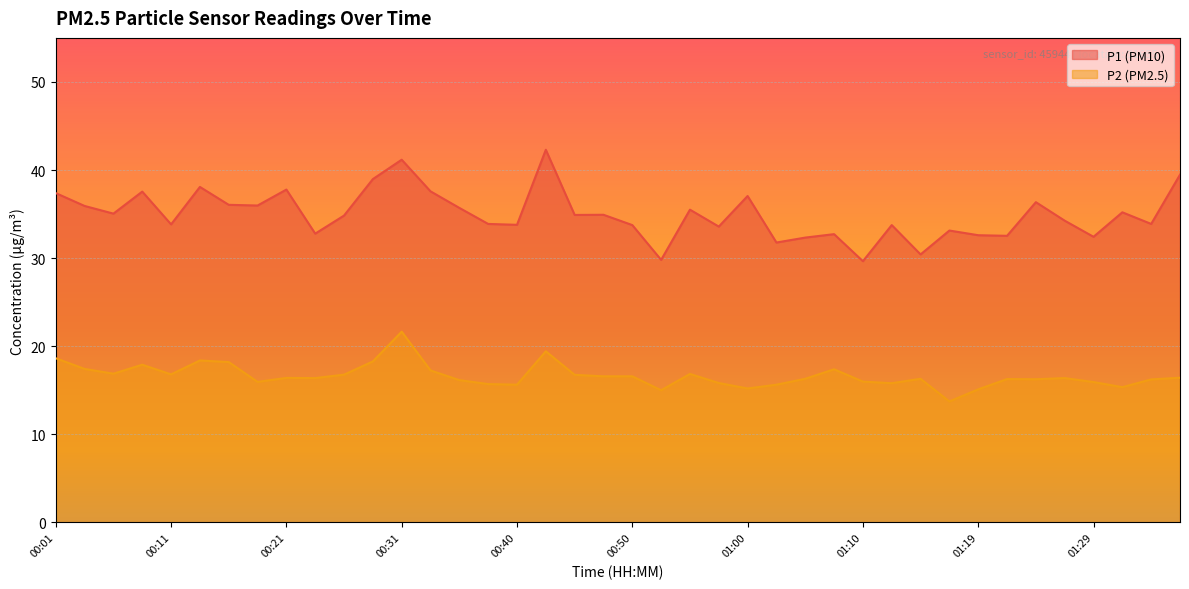

At which label does P1 first exceed 34?

00:01